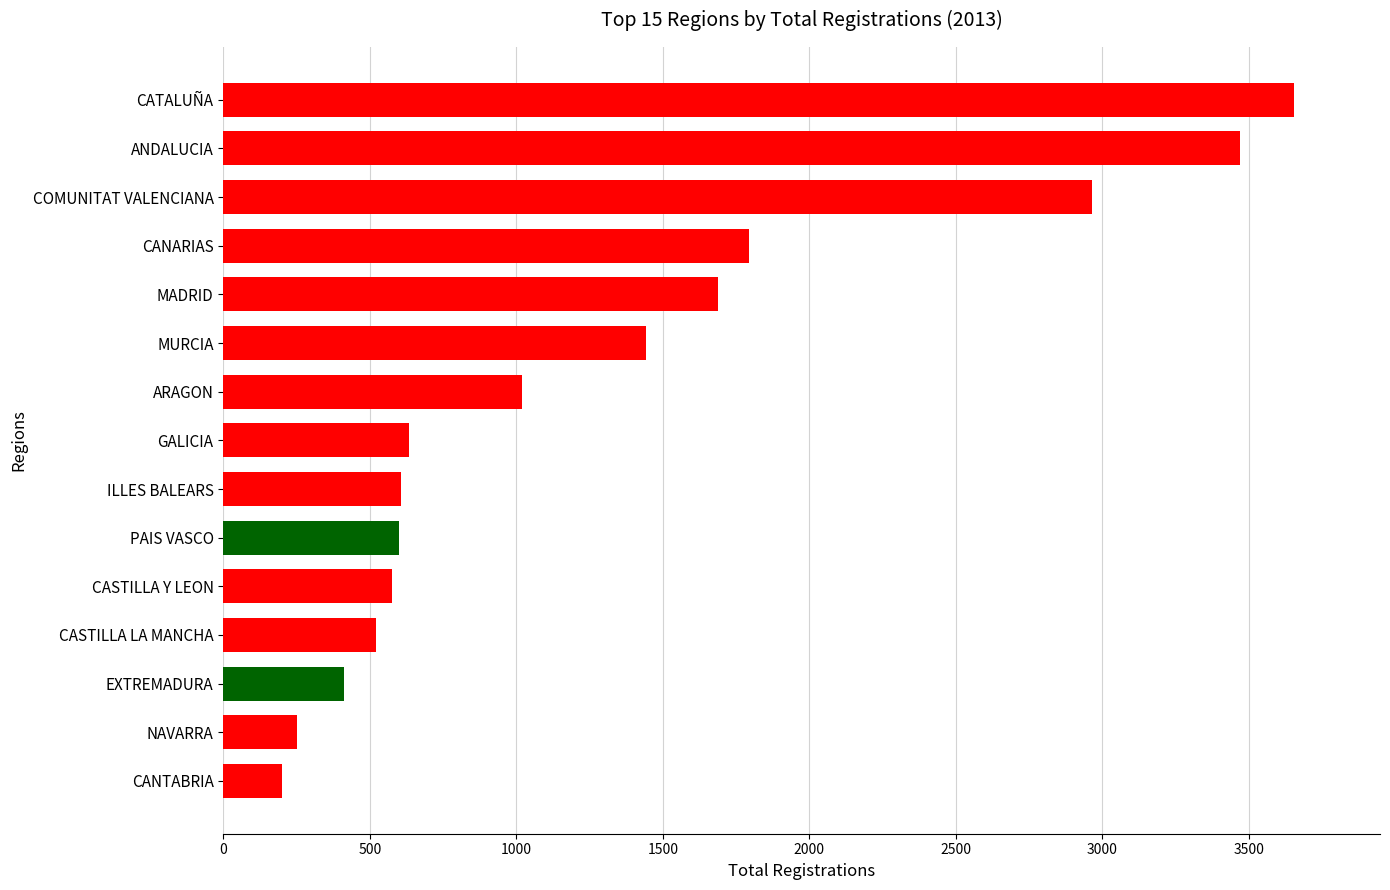

What is the difference between the values at ILLES BALEARS and CATALUÑA?

3047